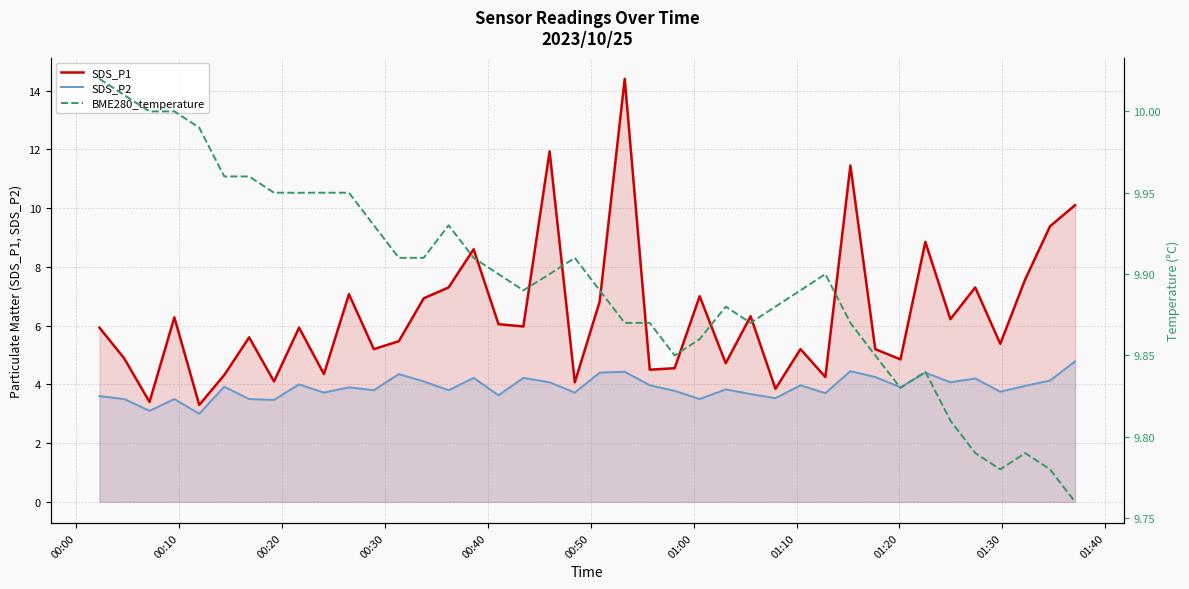

What is the lowest value of the SDS_P2 series?

3.0